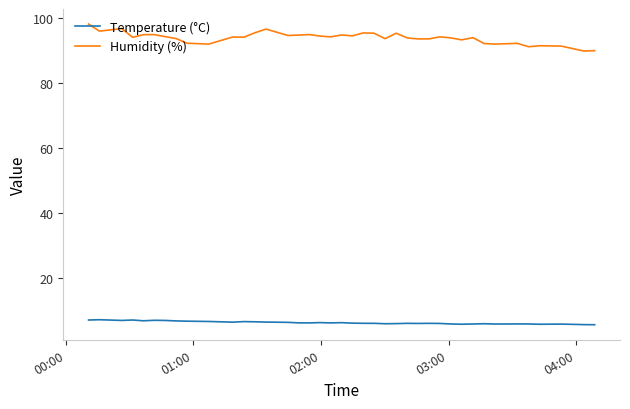

Which series has the largest total across all categories?

Humidity (%)